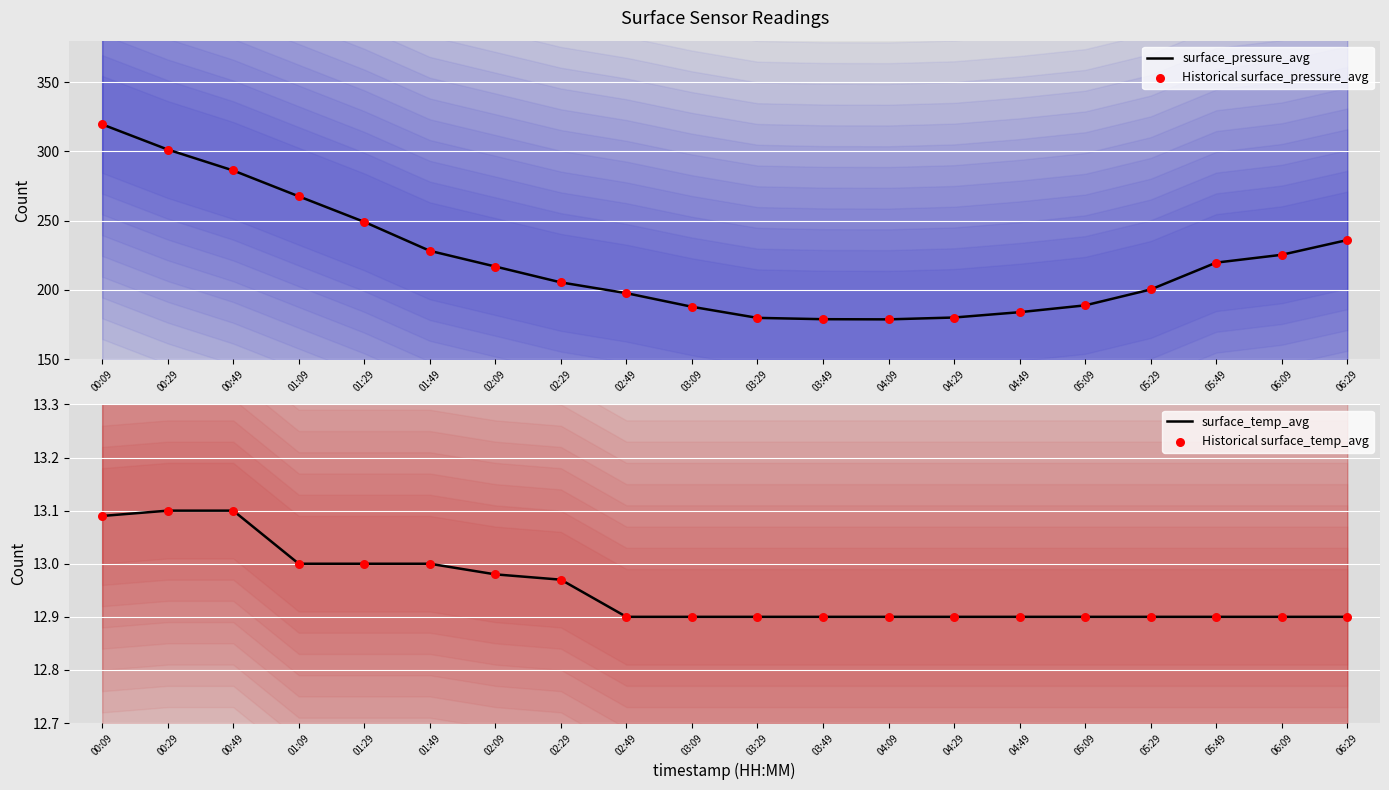

Which series reaches the maximum Y coordinate?

surface_pressure_avg